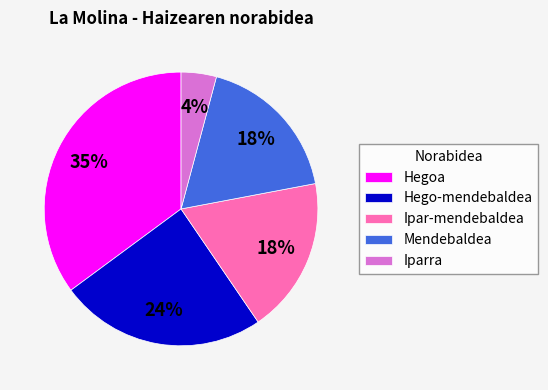

Count the number of slices in the pie.

5